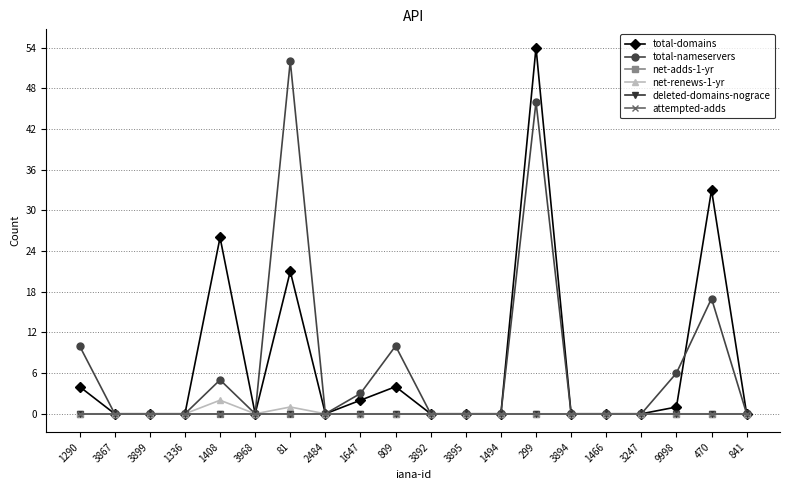

Is this an area chart (filled region under the line)?

No